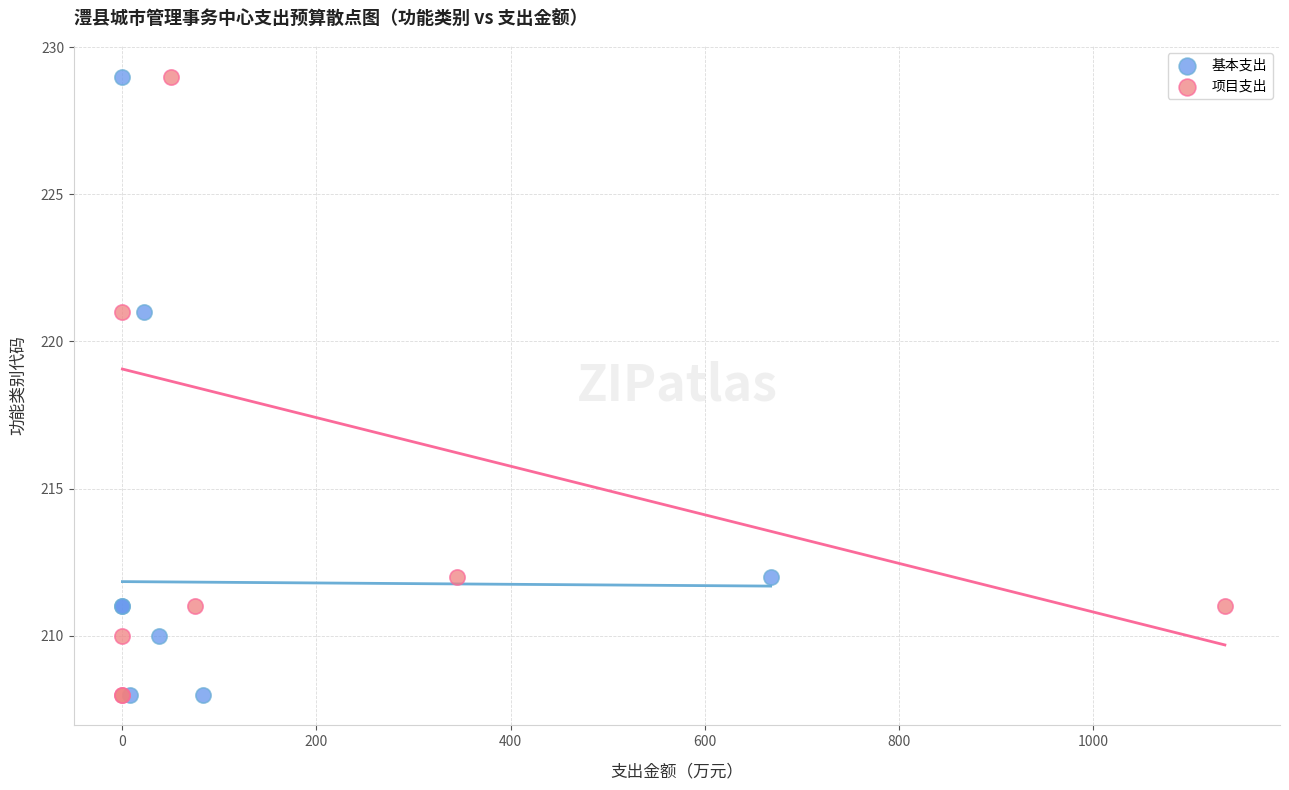

What are all the series names shown in the legend?

基本支出, 项目支出